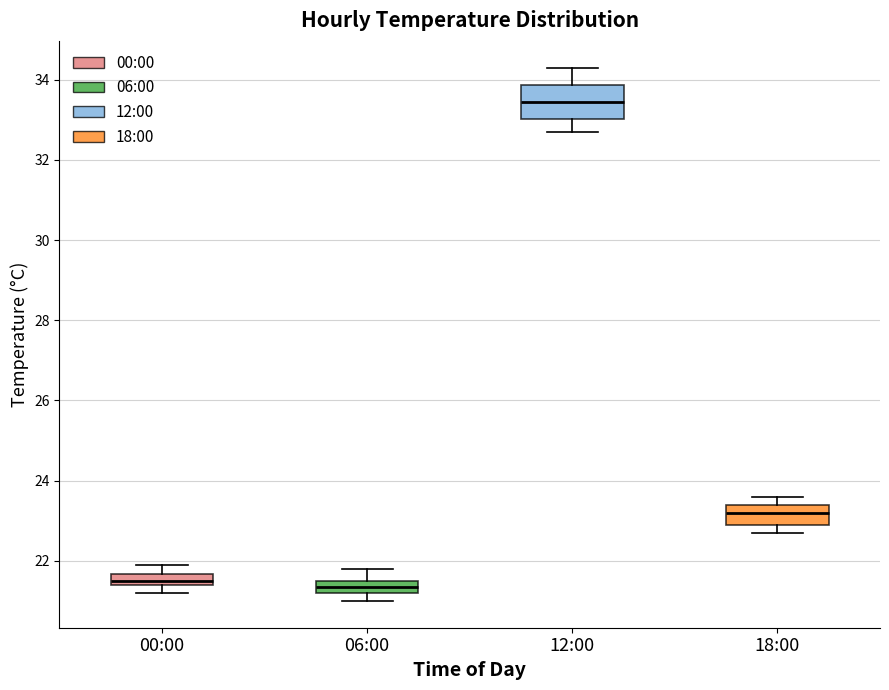

Which box has the highest median line?

12:00